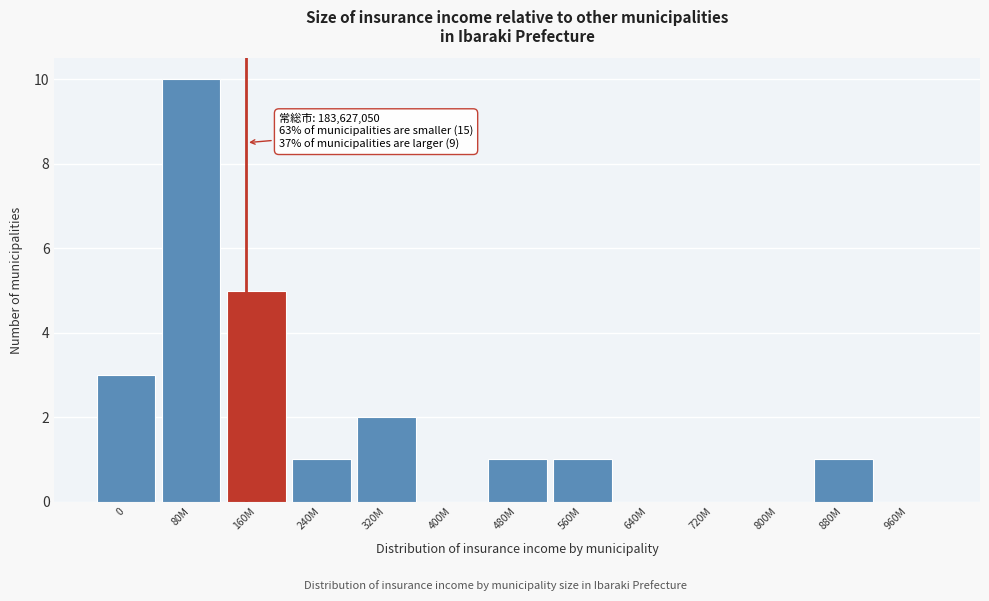

Reading left to right, extract all data points from this chart.

0=3	80M=10	160M=5	240M=1	320M=2	400M=0	480M=1	560M=1	640M=0	720M=0	800M=0	880M=1	960M=0